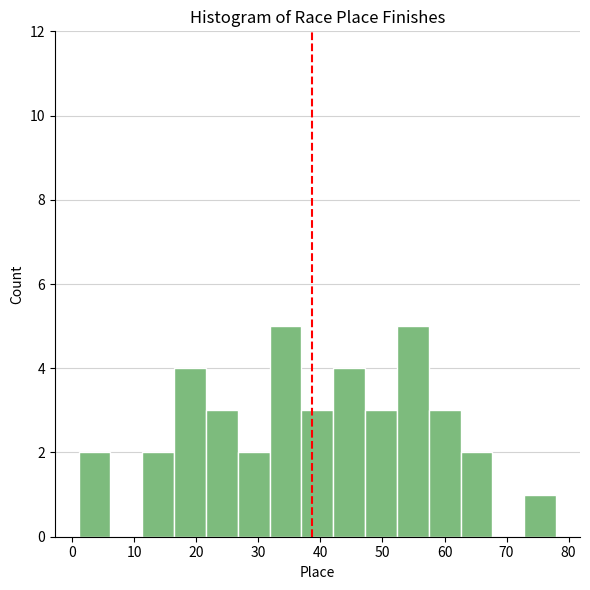

What is the height of the bar covering 22 to 27 on the x-axis? Neither the bar edges nor the heights are printed on the chart, so give them approximately, as read against the axes.

3